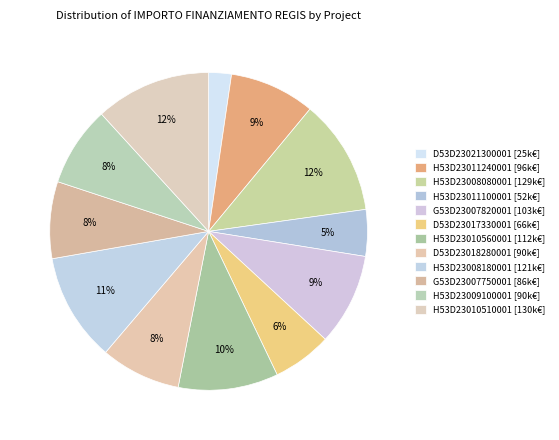

What percentage is the G53D23007750001 slice, to the nearest percent?

8%